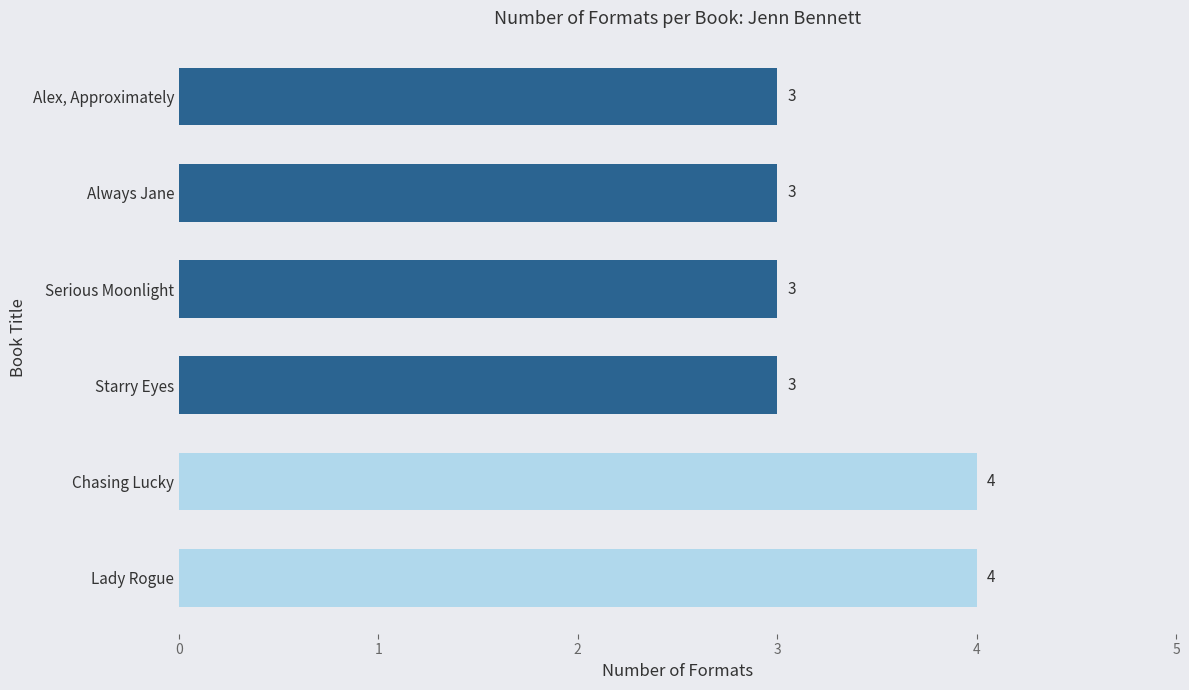

What is the smallest value displayed?

3